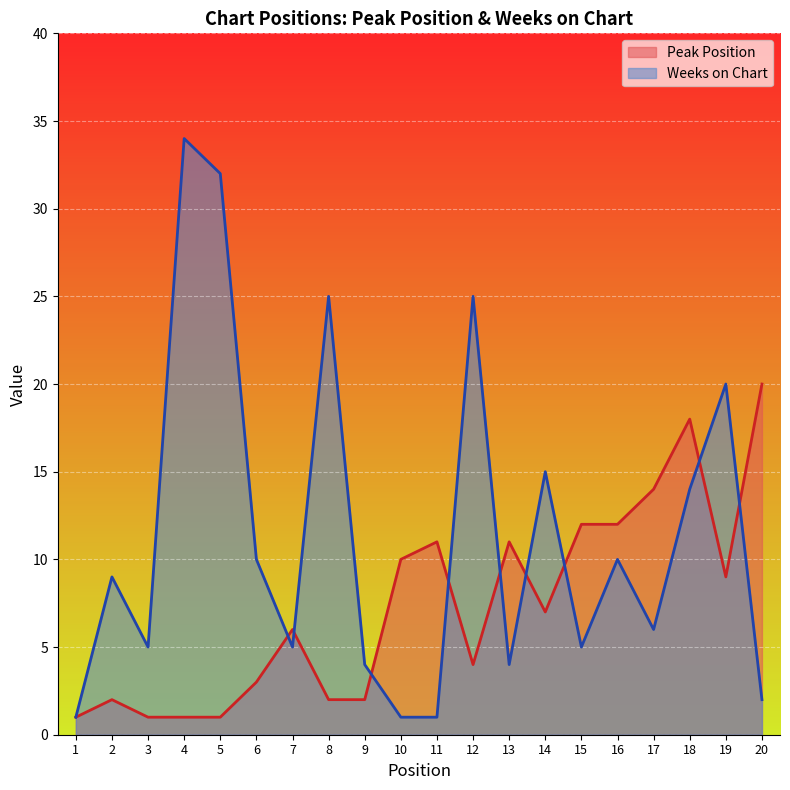

The Peak Position series shows 1 at 3. True or false?

True